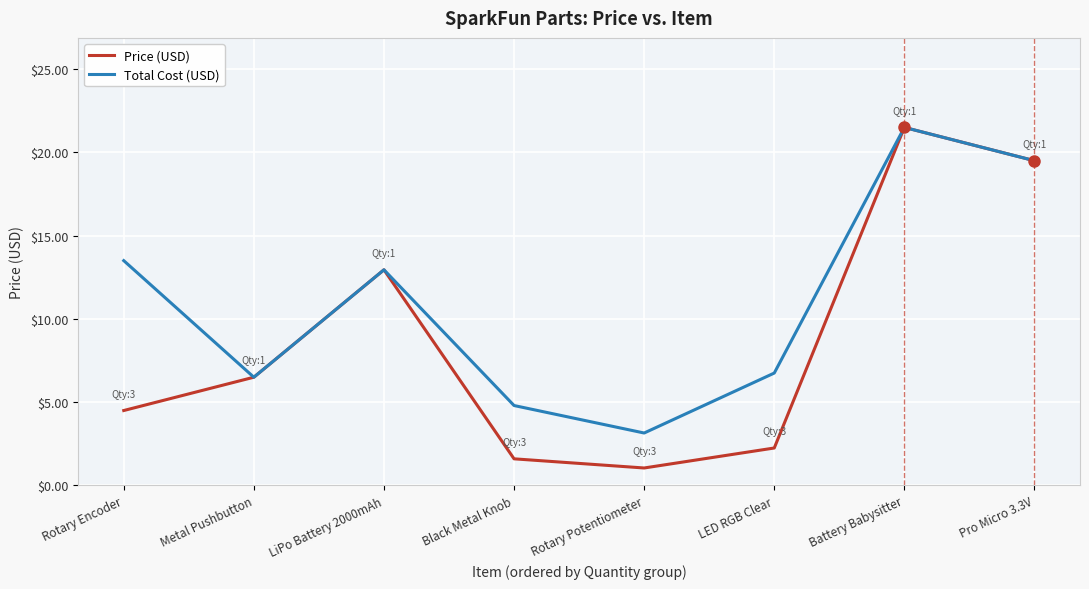

Rank the series by their average value, from highest to lowest.

Total Cost (USD), Price (USD)